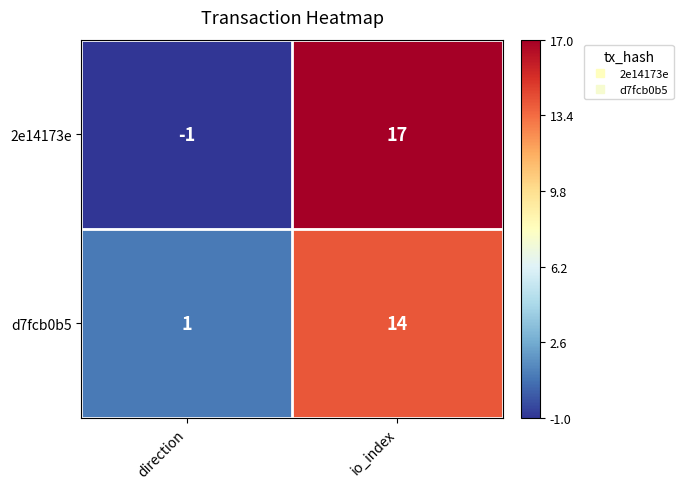

What is the total value across all series at direction?

0